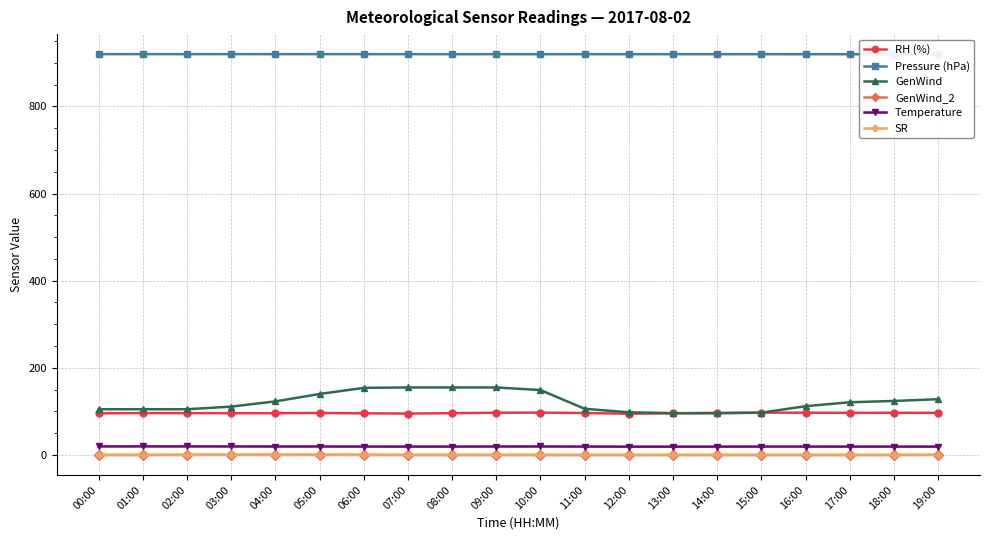

Is the value of Pressure (hPa) at 04:00 greater than the value of GenWind_2 at 12:00?

Yes